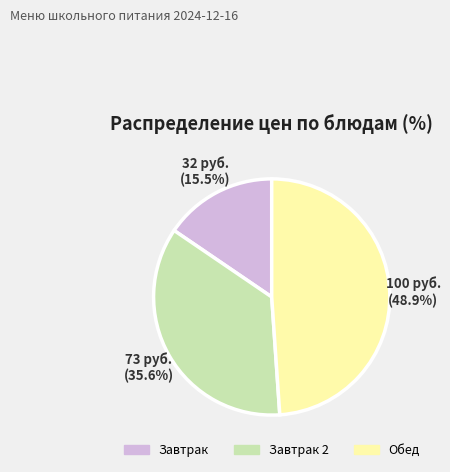

Does any single category account for the majority?

No